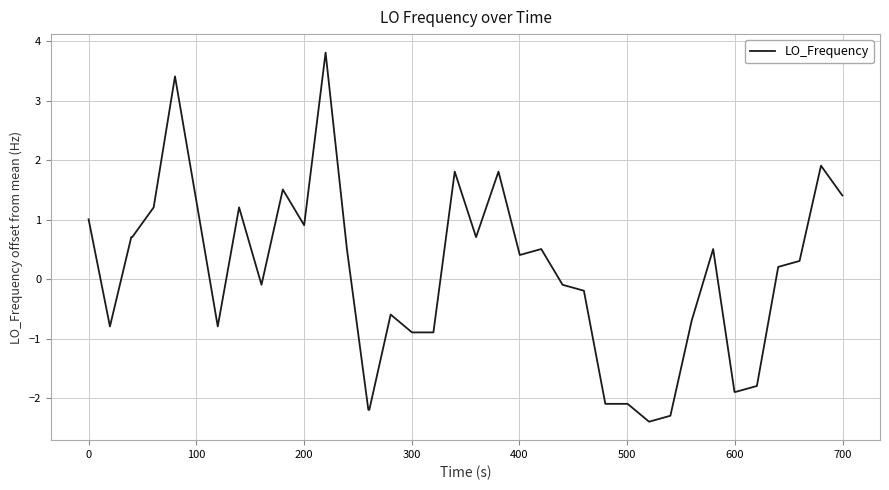

What is the minimum value shown in the chart?

-2.4